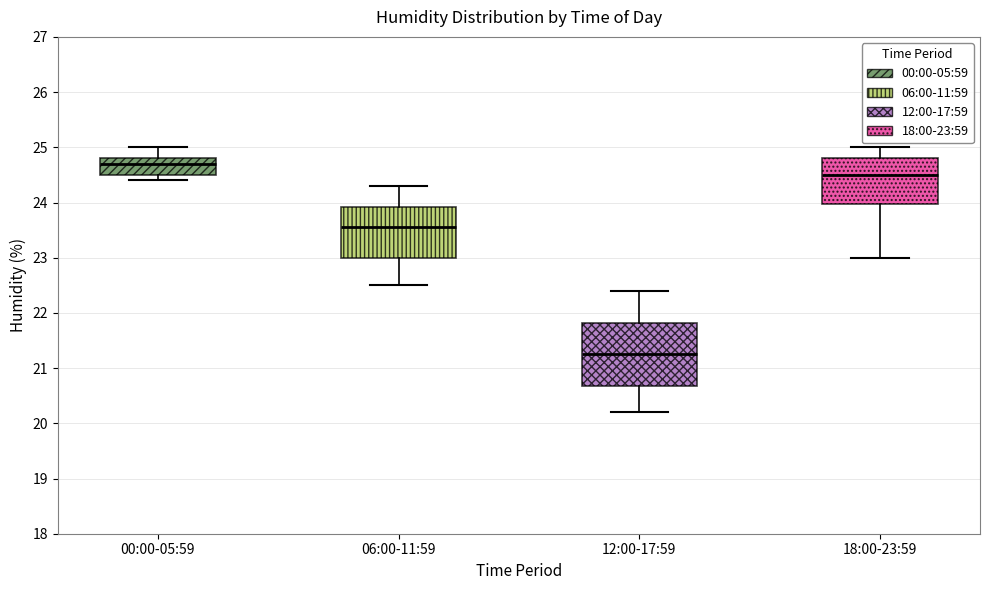

Reading left to right, transcribe this box plot: for each box, give where its median line is, the range the box spans, and where its two whiskers end, as read against the y-axis. The values are not printed on the chart, so give them approximately, as read against the axis.

00:00-05:59: median 24.7, box 24.5 to 24.8, whiskers 24.4 to 25.0
06:00-11:59: median 23.6, box 23.0 to 23.9, whiskers 22.5 to 24.3
12:00-17:59: median 21.3, box 20.7 to 21.8, whiskers 20.2 to 22.4
18:00-23:59: median 24.5, box 24.0 to 24.8, whiskers 23.0 to 25.0